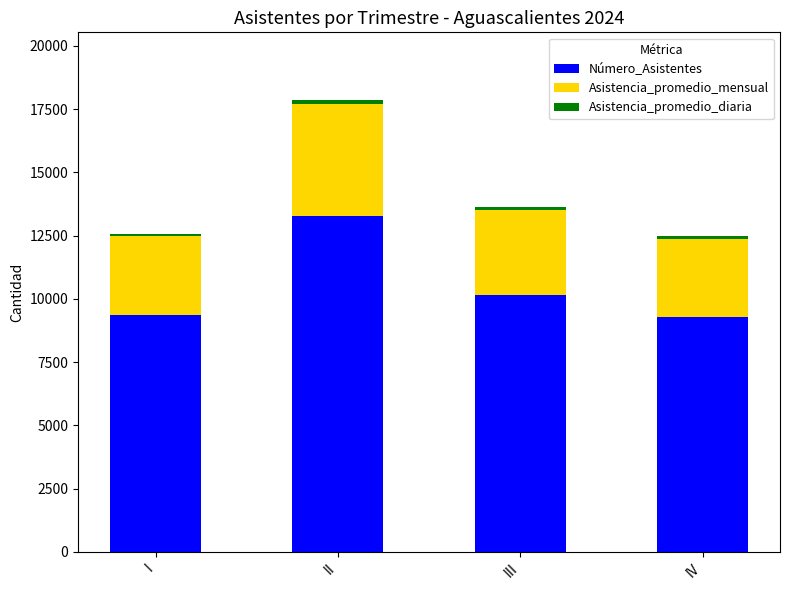

The Número_Asistentes series shows 2887.7 at III. True or false?

False